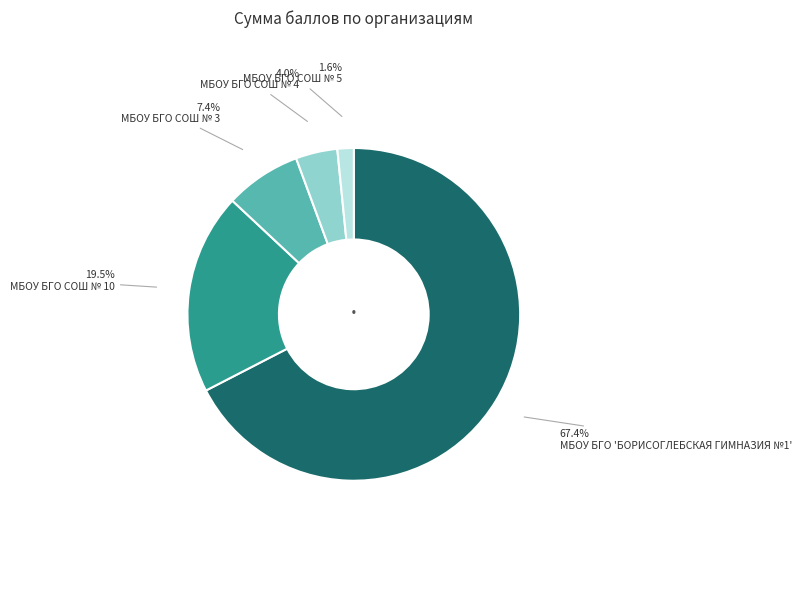

How many segments does this pie chart have?

5